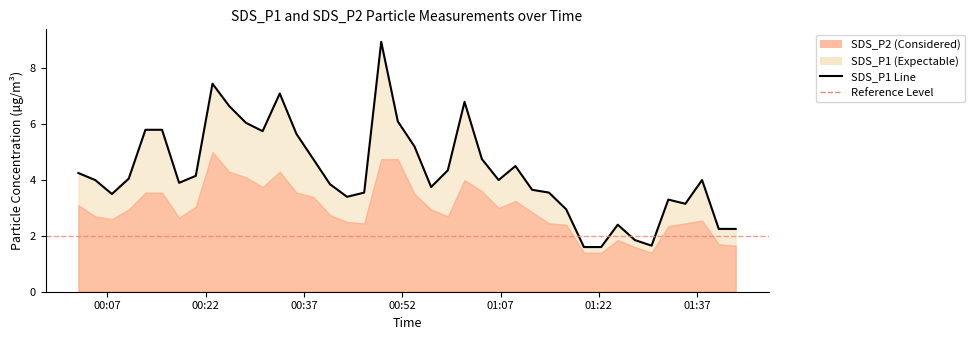

The value at 20 is 9.3. True or false?

False